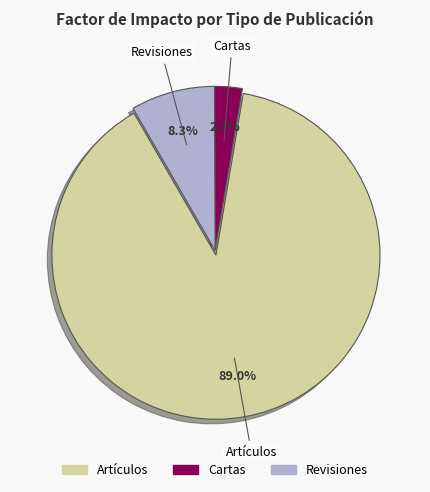

What is the smallest slice in the pie chart?

Cartas